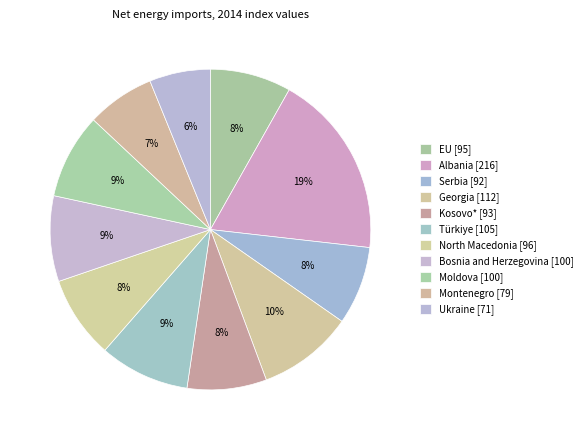

Count the number of slices in the pie.

11